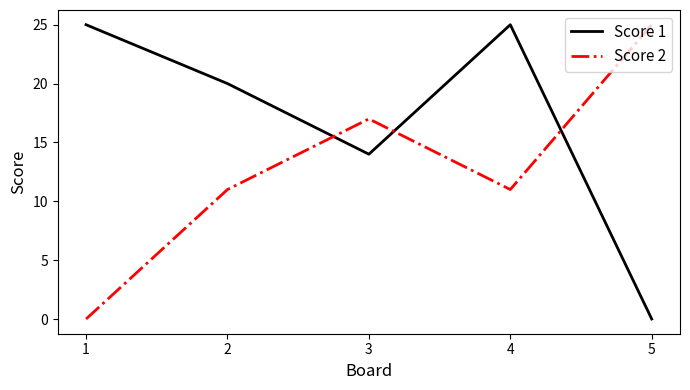

At which label does Score 1 first exceed 20?

1